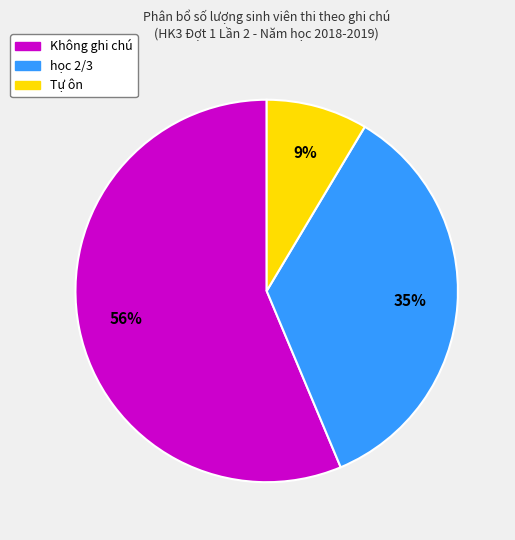

How many slices are in this pie chart?

3